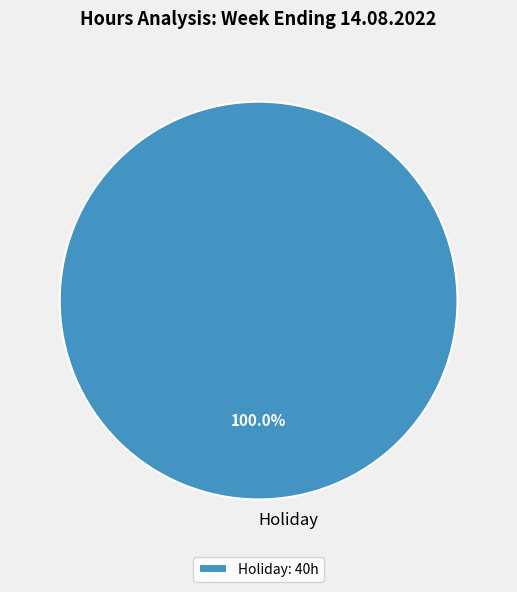

Is there any slice that represents more than half of the pie?

Yes